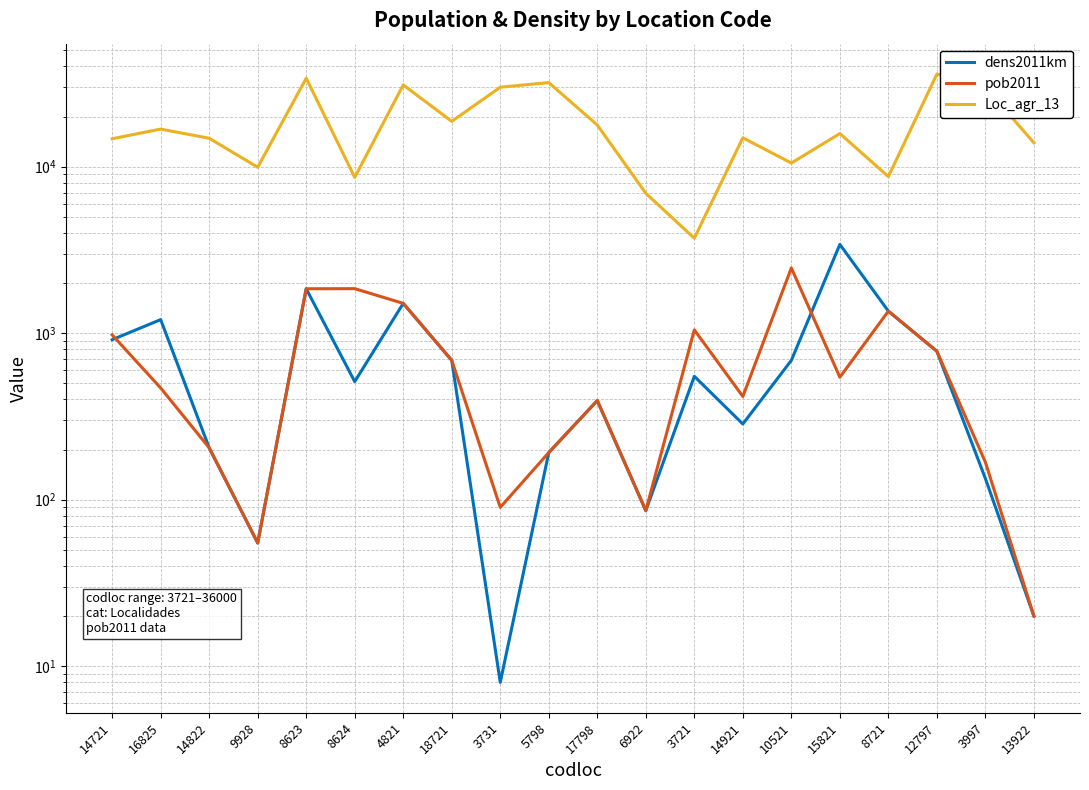

What are all the series names shown in the legend?

dens2011km, pob2011, Loc_agr_13